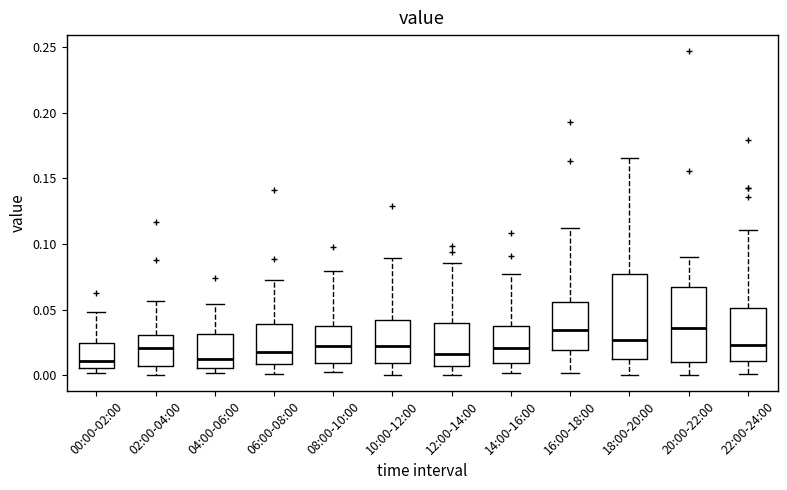

Reading left to right, read every box against the y-axis: the position of its median line, the range the box covers, and the ends of its whiskers. The values are not printed on the chart, so give them approximately, as read against the axis.

00:00-02:00: median 0.010, box 0.005 to 0.025, whiskers 0.000 to 0.050
02:00-04:00: median 0.020, box 0.005 to 0.030, whiskers 0.000 to 0.055
04:00-06:00: median 0.010, box 0.005 to 0.030, whiskers 0.000 to 0.055
06:00-08:00: median 0.015, box 0.010 to 0.040, whiskers 0.000 to 0.070
08:00-10:00: median 0.025, box 0.010 to 0.040, whiskers 0.005 to 0.080
10:00-12:00: median 0.020, box 0.010 to 0.040, whiskers 0.000 to 0.090
12:00-14:00: median 0.015, box 0.005 to 0.040, whiskers 0.000 to 0.085
14:00-16:00: median 0.020, box 0.010 to 0.035, whiskers 0.000 to 0.075
16:00-18:00: median 0.035, box 0.020 to 0.055, whiskers 0.000 to 0.110
18:00-20:00: median 0.025, box 0.010 to 0.075, whiskers 0.000 to 0.165
20:00-22:00: median 0.035, box 0.010 to 0.065, whiskers 0.000 to 0.090
22:00-24:00: median 0.025, box 0.010 to 0.050, whiskers 0.000 to 0.110